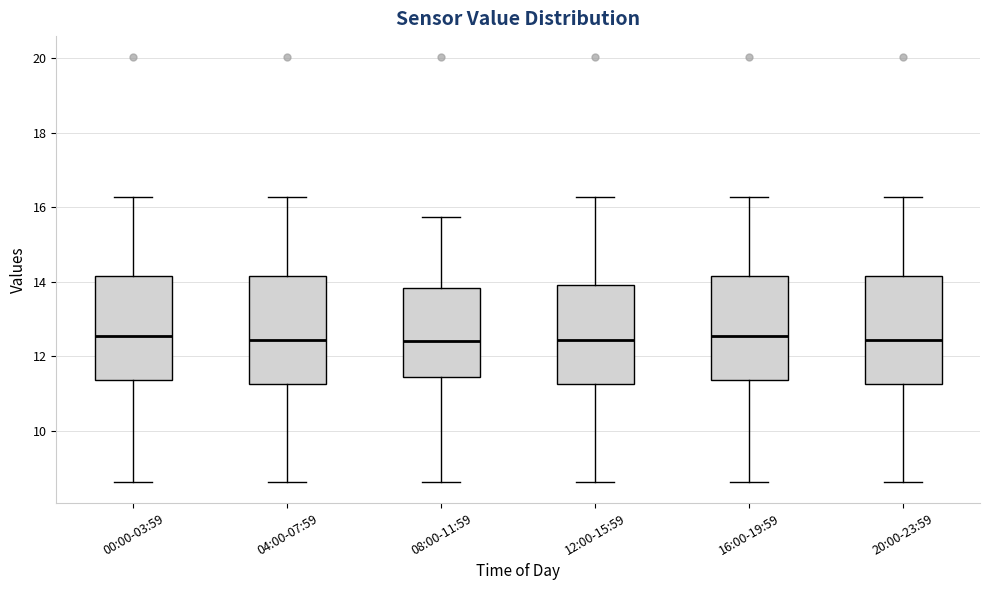

Reading left to right, read every box against the y-axis: the position of its median line, the range the box covers, and the ends of its whiskers. The values are not printed on the chart, so give them approximately, as read against the axis.

00:00-03:59: median 12.6, box 11.4 to 14.2, whiskers 8.6 to 16.2
04:00-07:59: median 12.4, box 11.2 to 14.2, whiskers 8.6 to 16.2
08:00-11:59: median 12.4, box 11.4 to 13.8, whiskers 8.6 to 15.8
12:00-15:59: median 12.4, box 11.2 to 14.0, whiskers 8.6 to 16.2
16:00-19:59: median 12.6, box 11.4 to 14.2, whiskers 8.6 to 16.2
20:00-23:59: median 12.4, box 11.2 to 14.2, whiskers 8.6 to 16.2